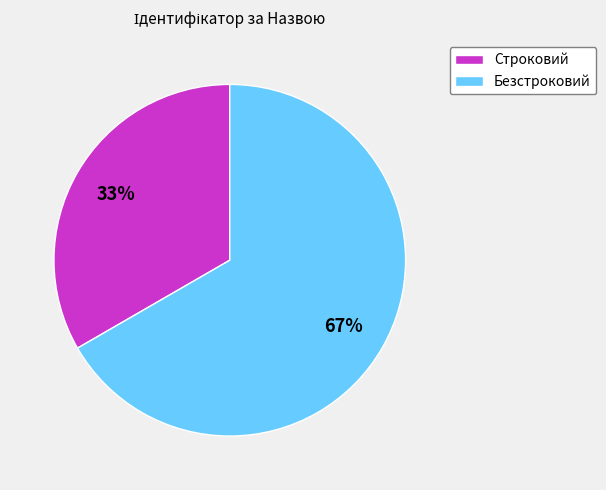

How many slices are in this pie chart?

2